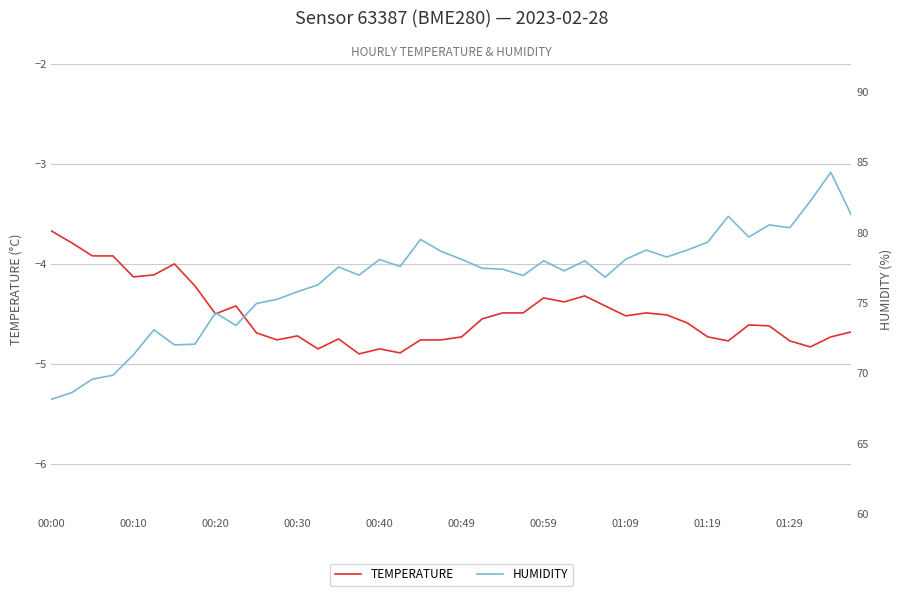

Which category has the highest value in the temperature series?

00:00